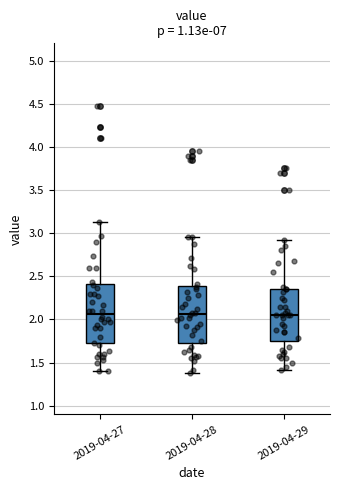

Reading left to right, transcribe this box plot: for each box, give where its median line is, the range the box spans, and where its two whiskers end, as read against the y-axis. The values are not printed on the chart, so give them approximately, as read against the axis.

2019-04-27: median 2.05, box 1.70 to 2.40, whiskers 1.40 to 3.15
2019-04-28: median 2.05, box 1.75 to 2.40, whiskers 1.40 to 2.95
2019-04-29: median 2.05, box 1.75 to 2.35, whiskers 1.40 to 2.90